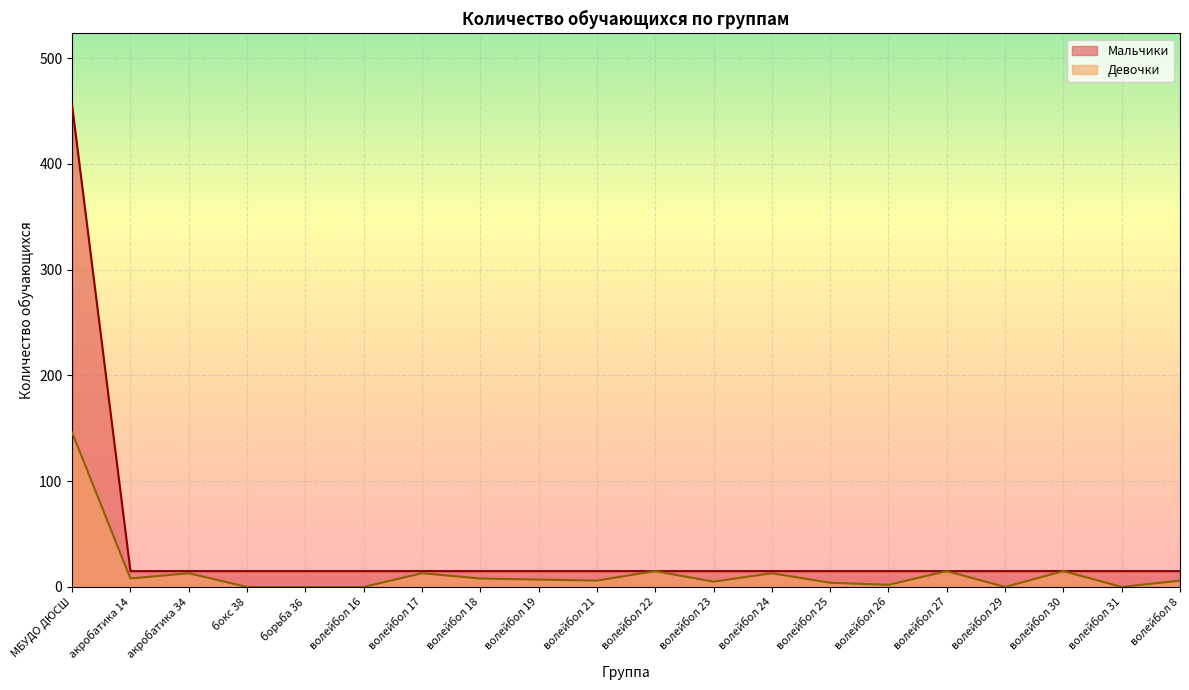

What is the maximum value shown in the chart?

455